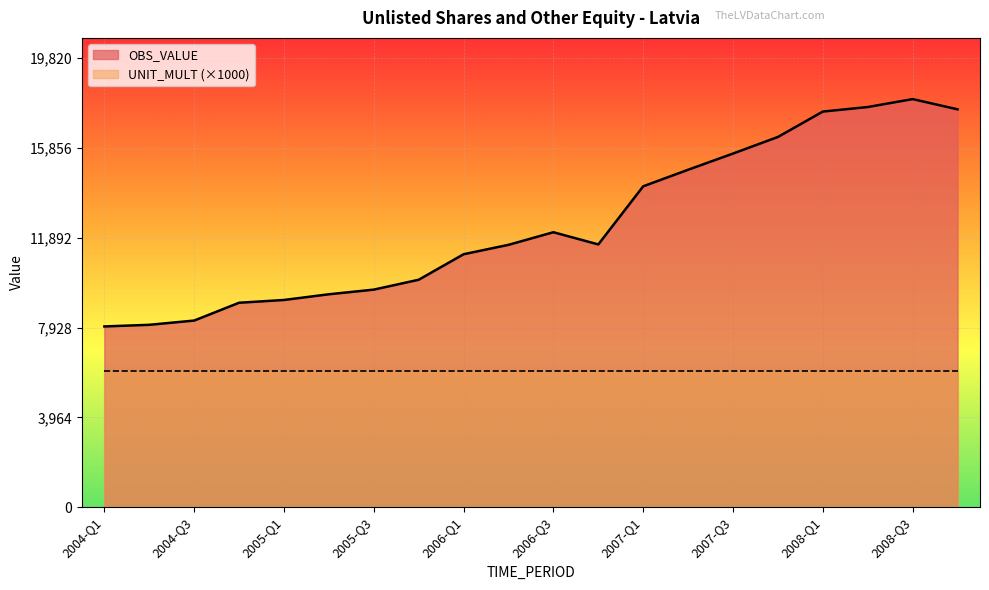

What is the label of the 6th point from the right?

2007-Q3